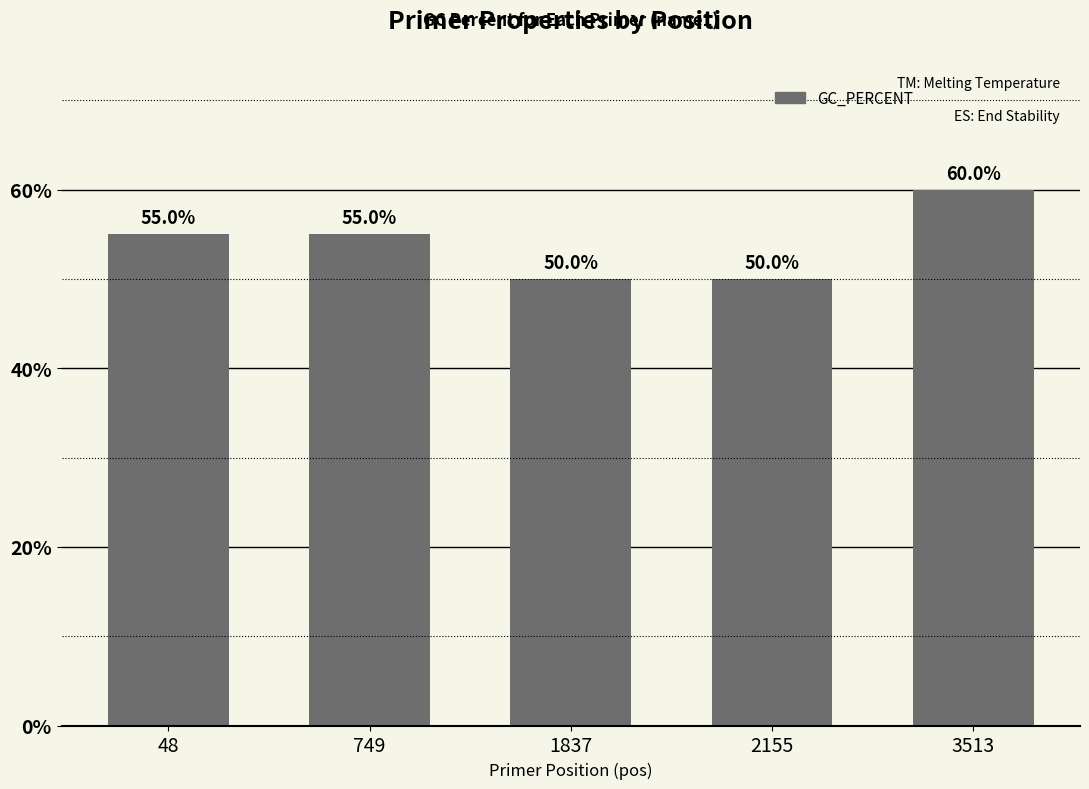

Count the number of categories in the chart.

5